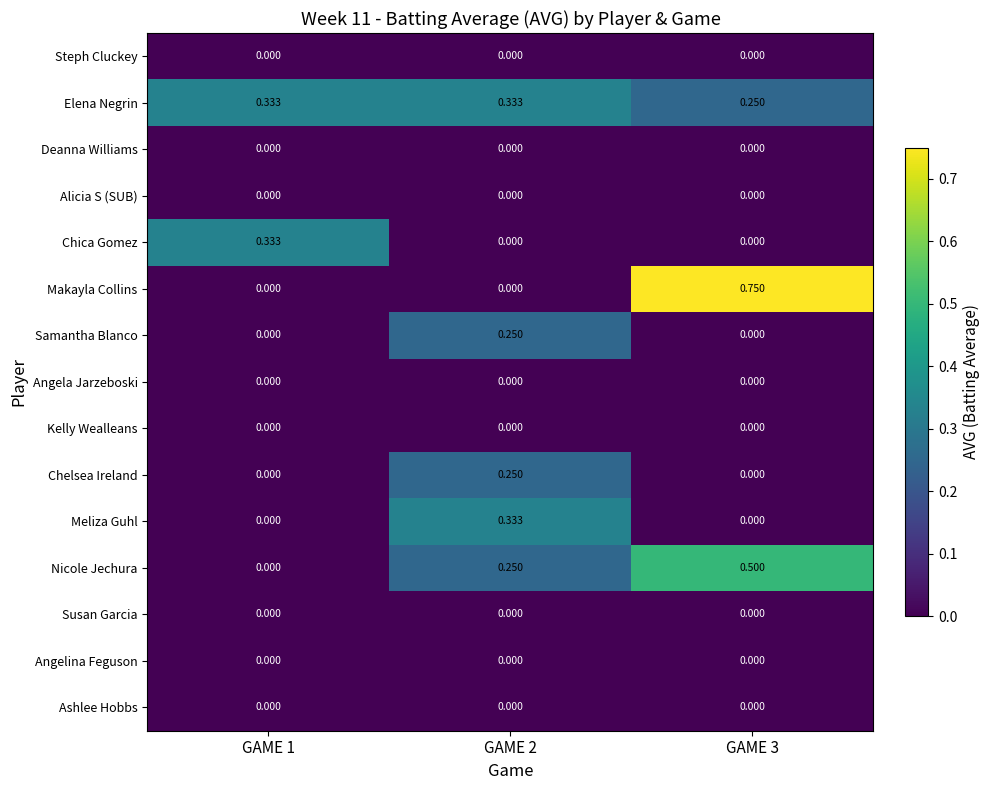

Which series has the widest spread of values?

Makayla Collins